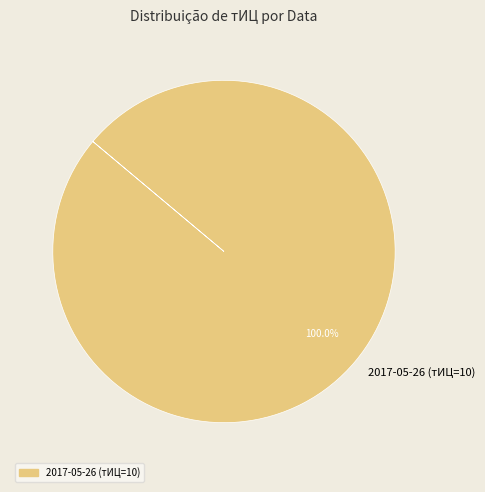

What percentage is the 2017-05-26 (тИЦ=10) slice, to the nearest percent?

100%